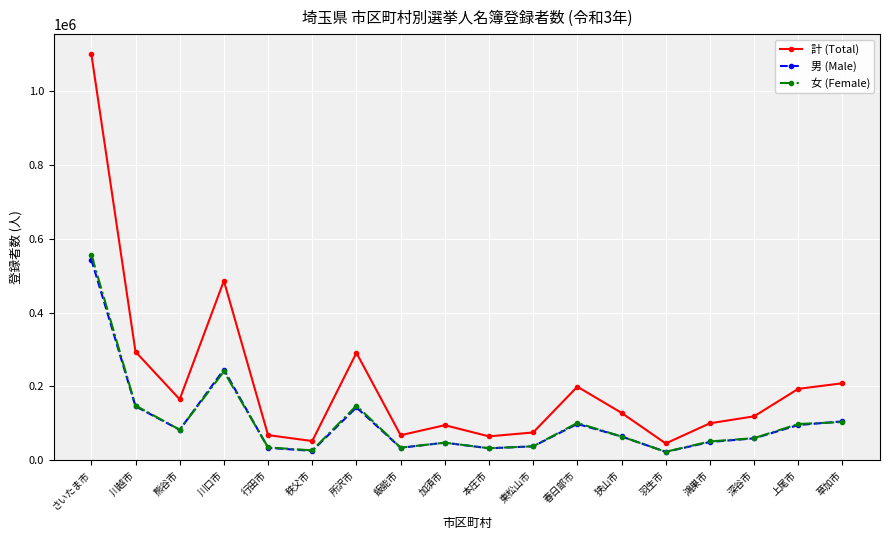

How many data points does each series have?

18